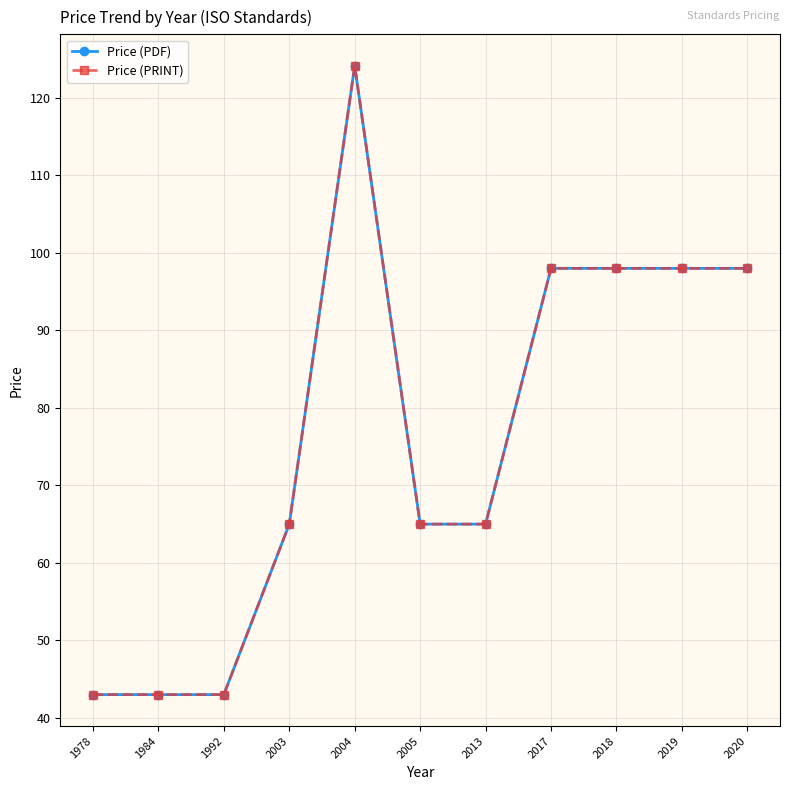

What is the lowest value of the Price (PDF) series?

43.0